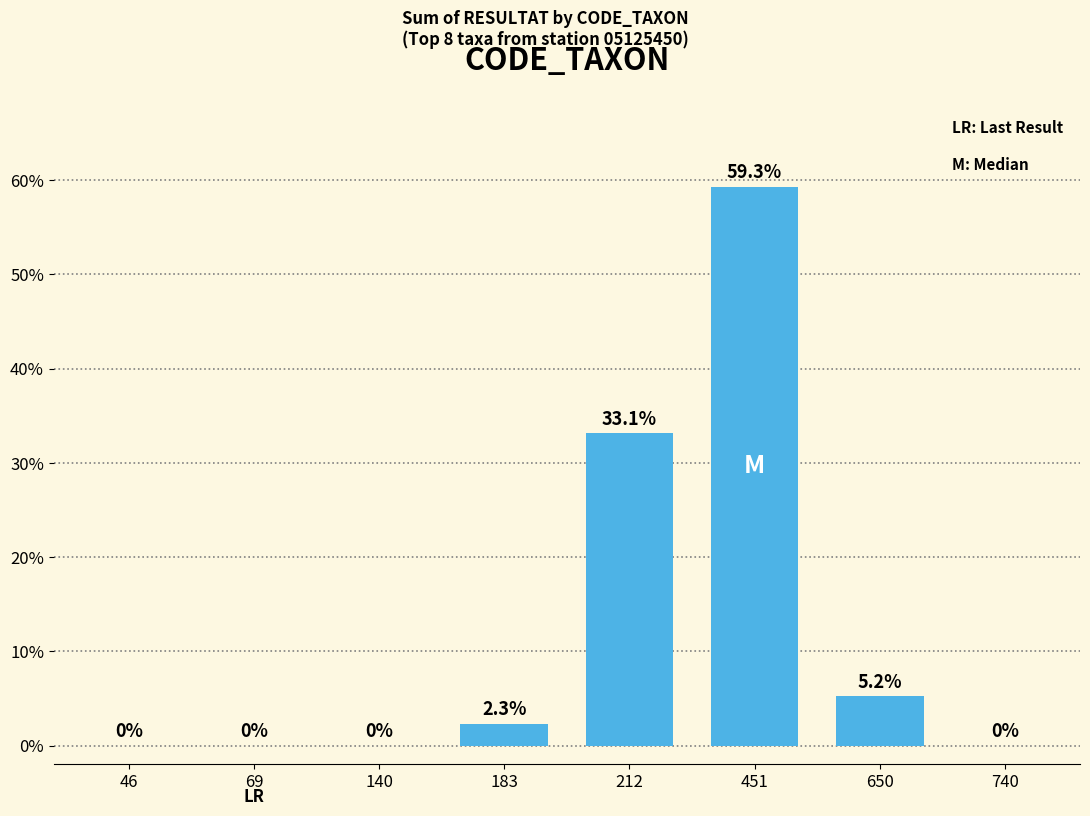

Which has a higher value, 451 or 140?

451